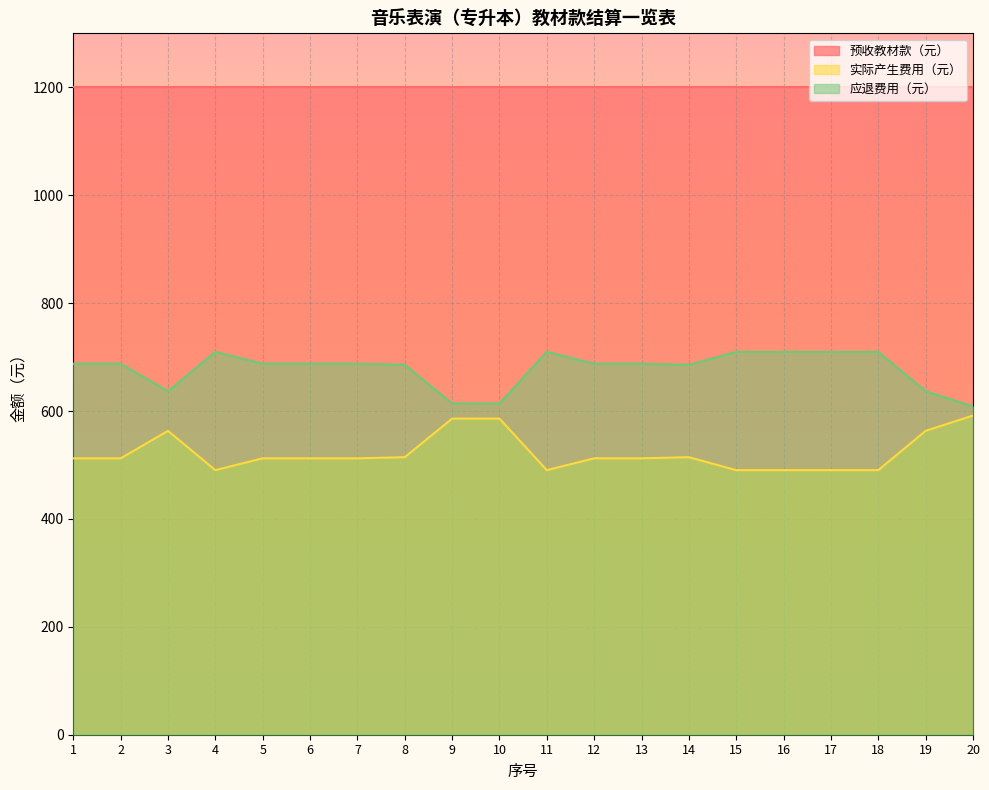

What is the lowest value of the 应退费用（元） series?

608.4